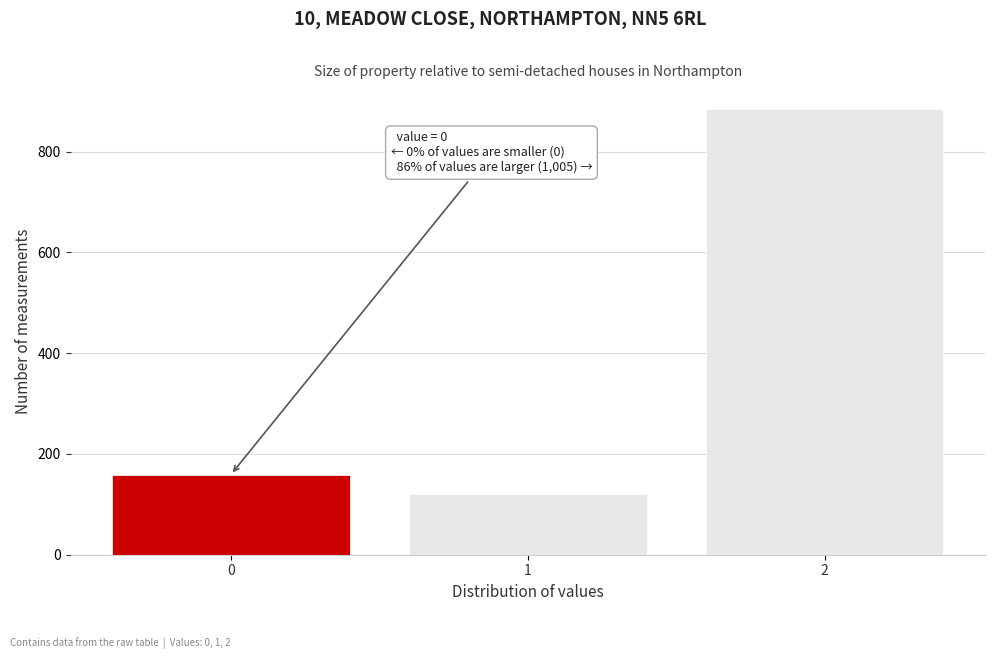

Reading left to right, what are all the values shown in this chart?

159	121	884